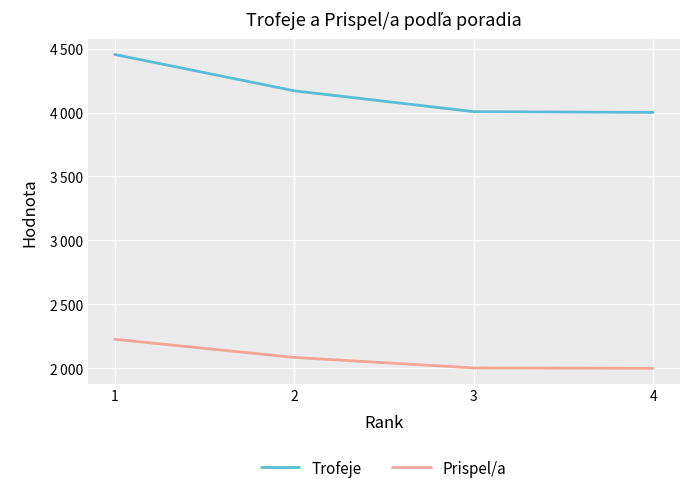

What is the sum of all Trofeje values?

16632